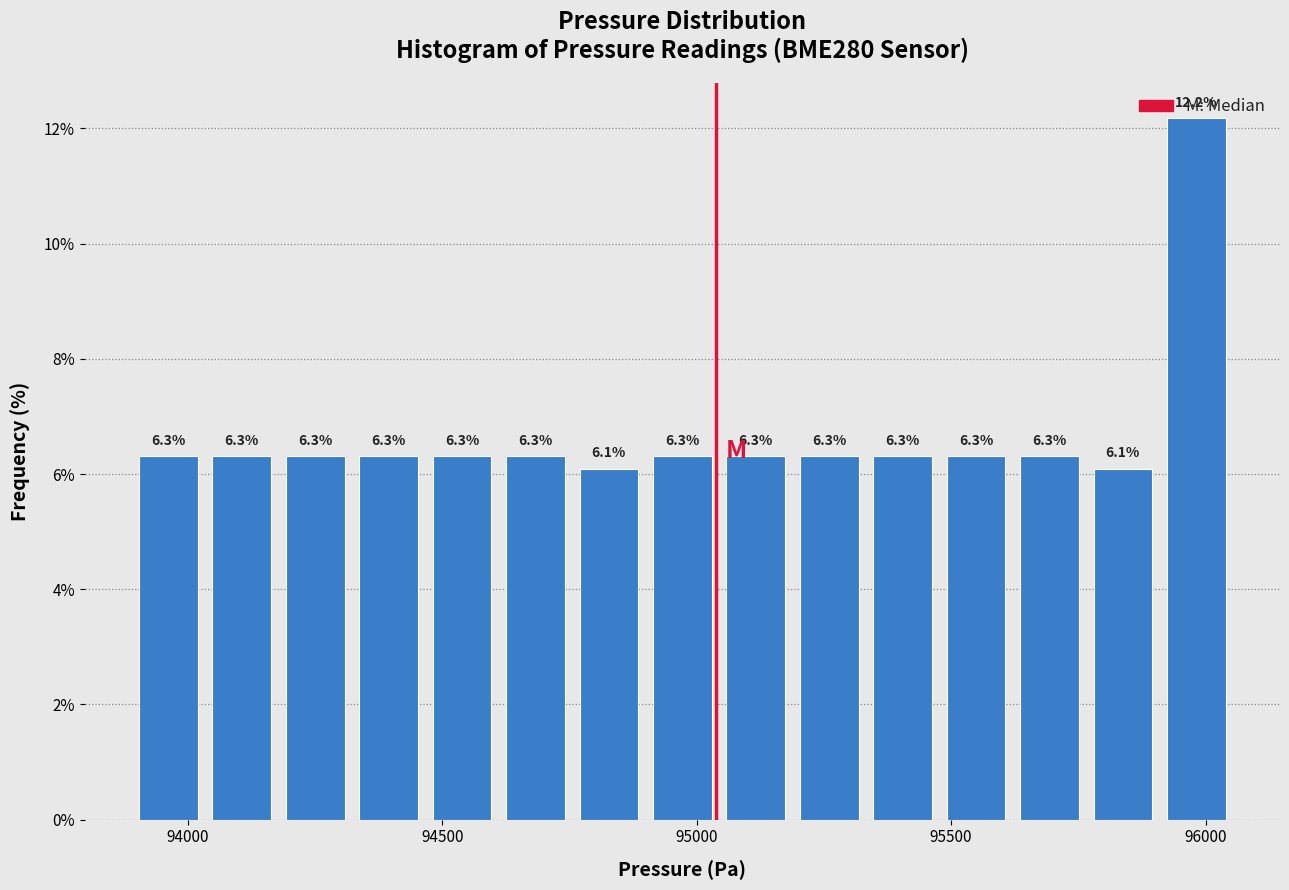

Read against the x-axis, roughly where is the centre of the tallest bar?

96000